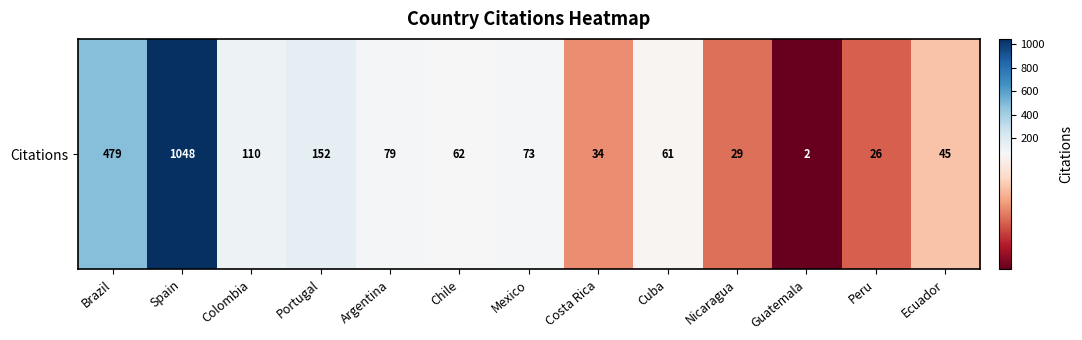

Approximately how many times larger is the value at Argentina compared to Portugal?

0.5